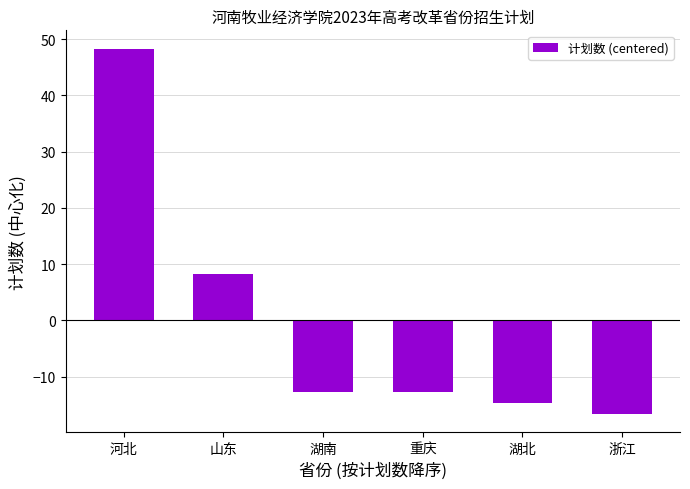

What is the sum of the values at 湖南 and 湖北?

-27.3